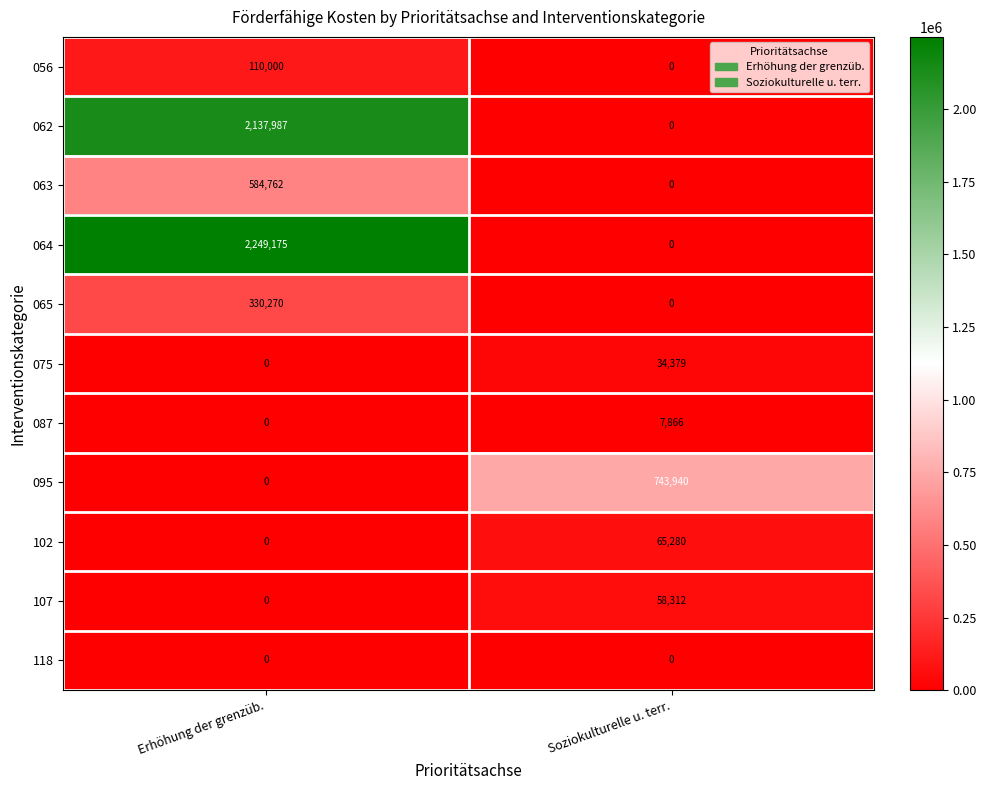

What value does the 063 series have at Erhöhung der grenzüb., to the nearest 50?

584750